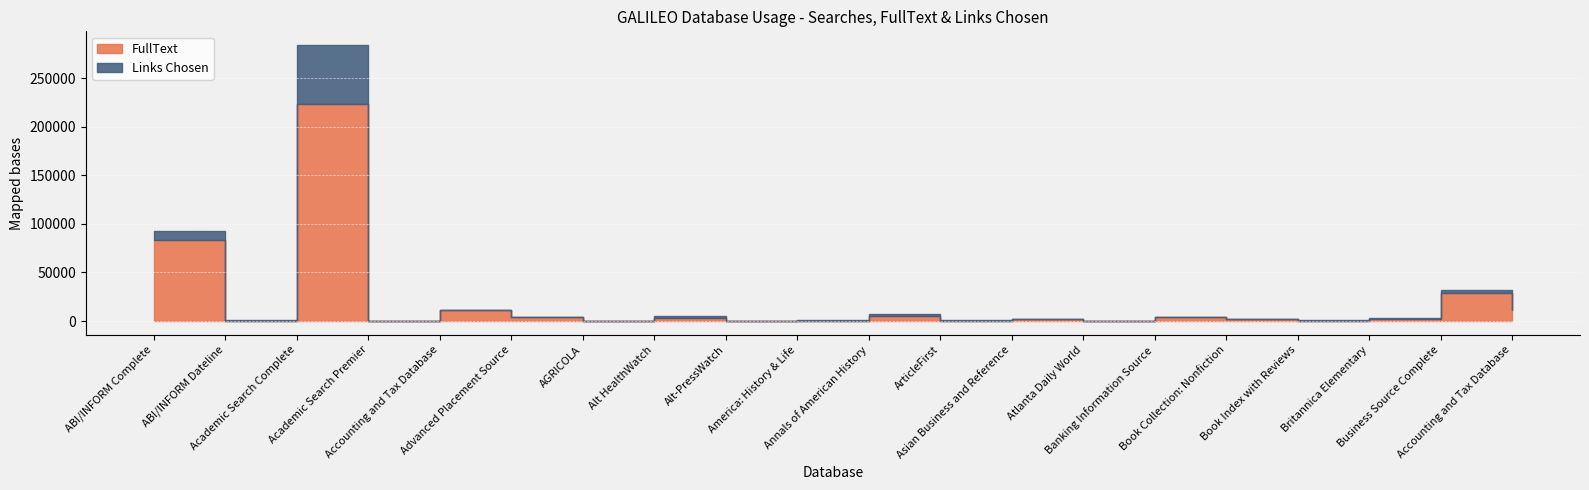

What is the difference between the second highest and minimum values in the FullText series?

83546